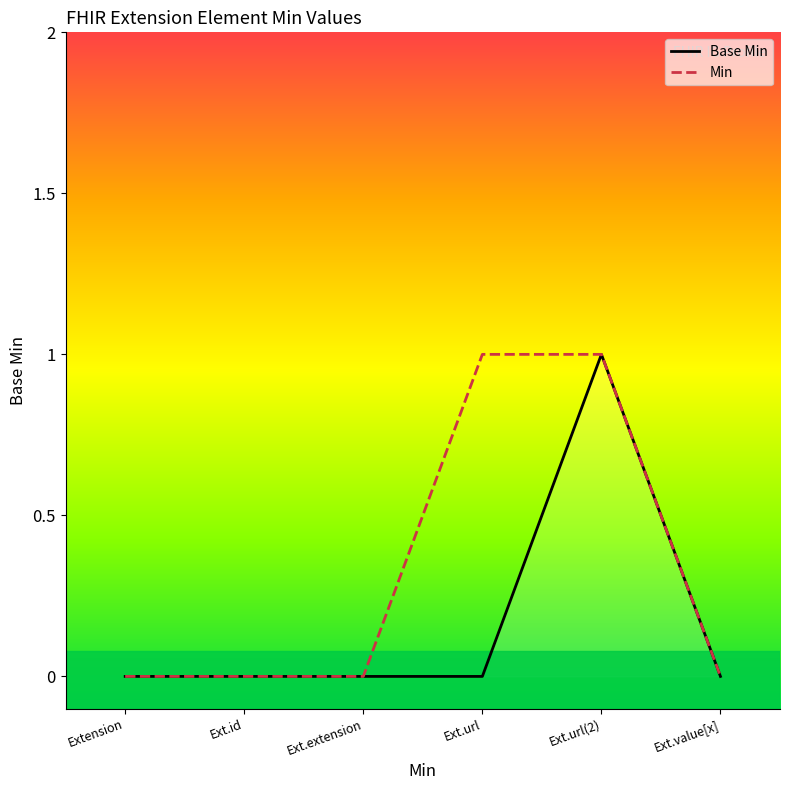

How many values are between 0 and 1?

6